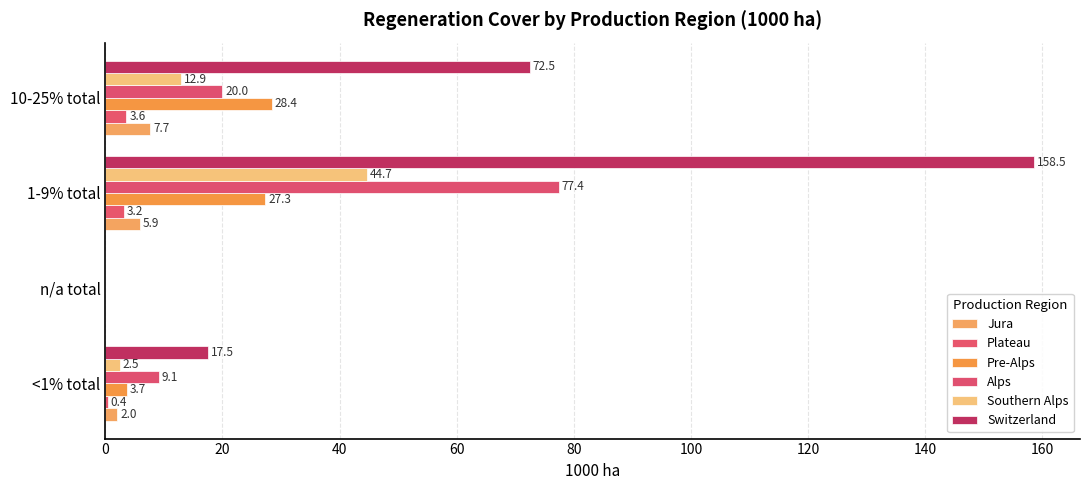

How many data points does each series have?

4